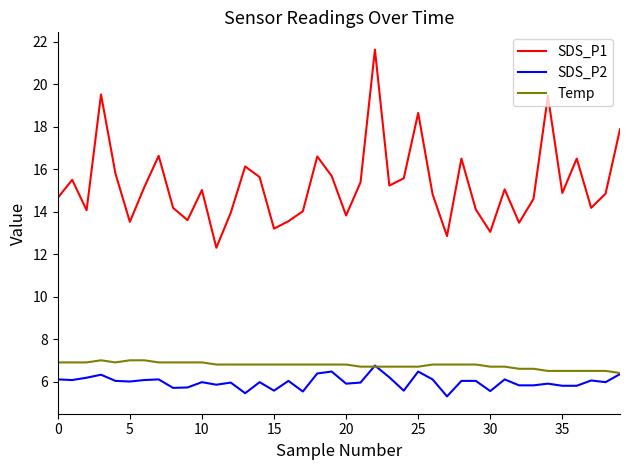

Which series has the largest total across all categories?

SDS_P1